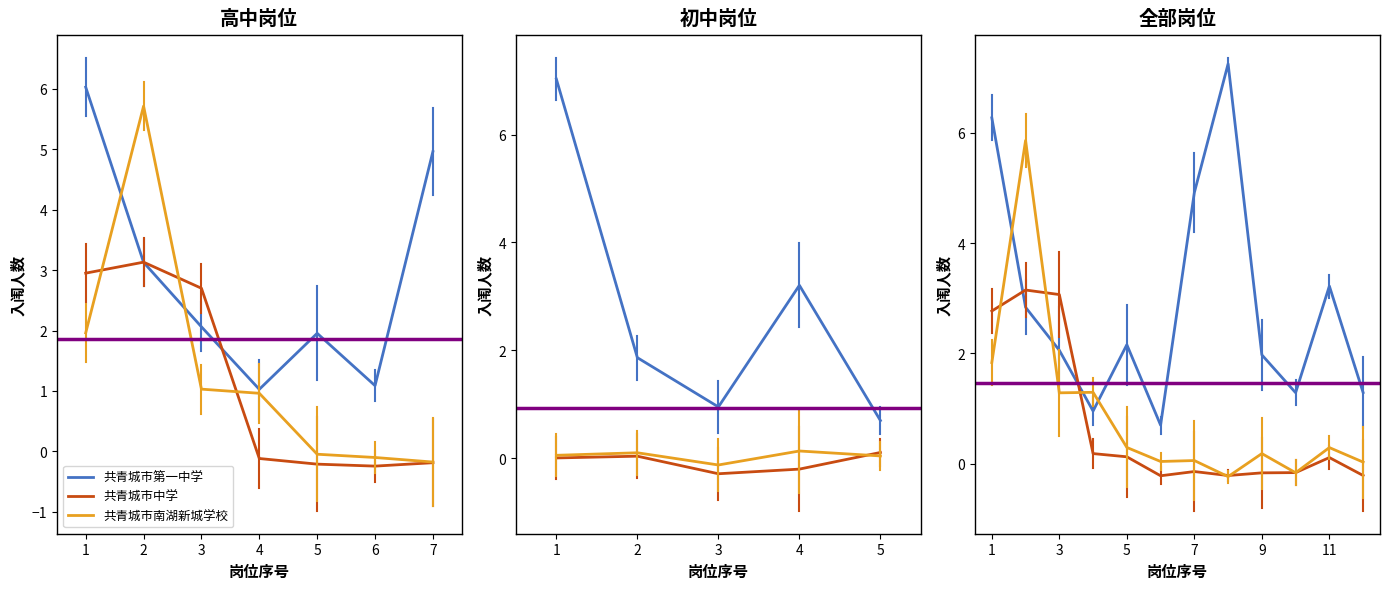

List the series in order of their peak value, highest first.

共青城市第一中学, 共青城市南湖新城学校, 共青城市中学